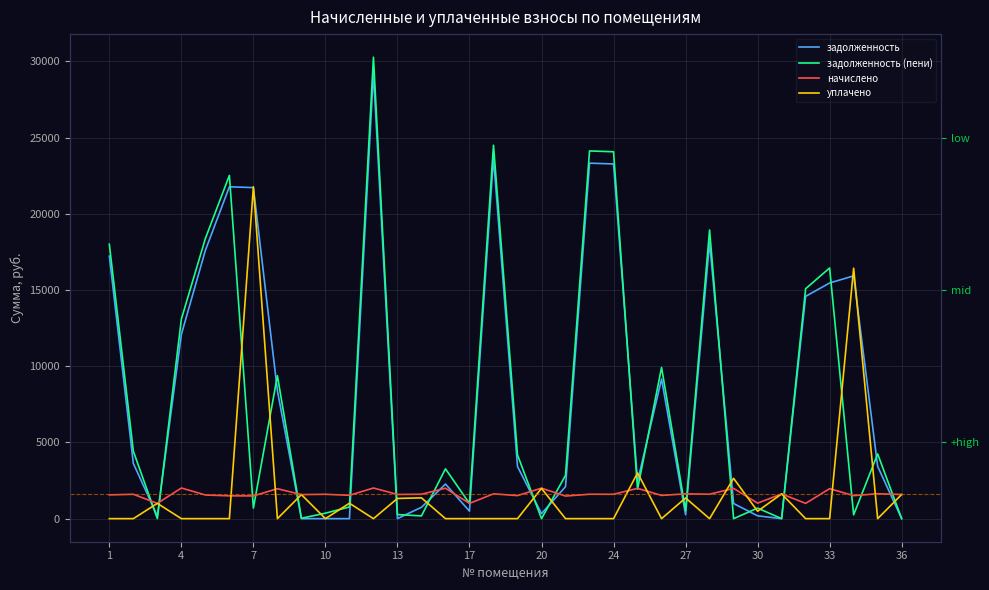

What is the spread (max minus min) of values at 20?

21078.7